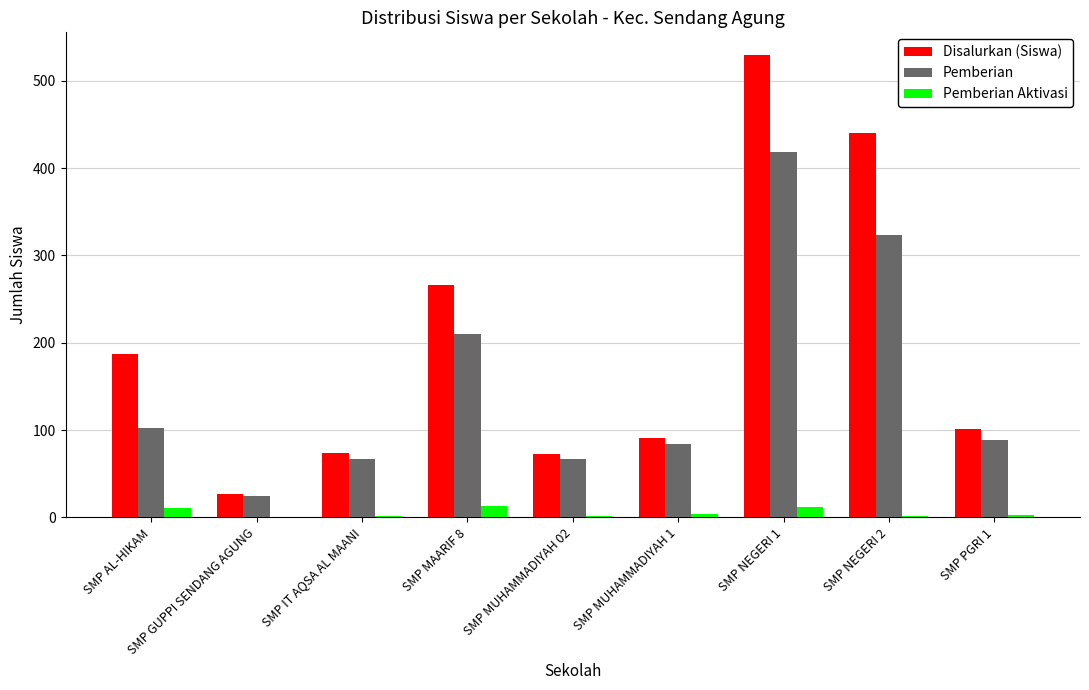

What is the sum of the Pemberian Aktivasi values at SMP MUHAMMADIYAH 02 and SMP PGRI 1?

4